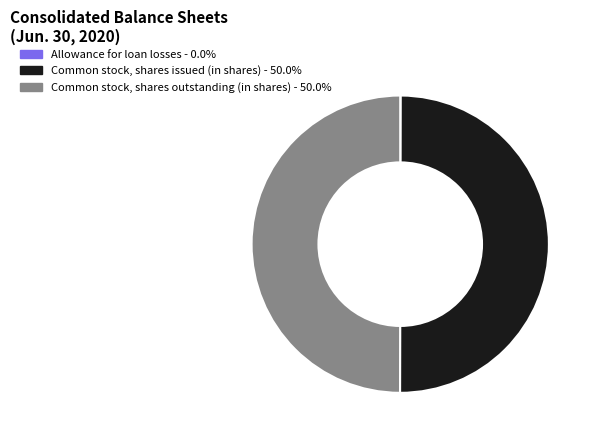

What is the change in value from Allowance for loan losses to Common stock, shares outstanding?

+20648522